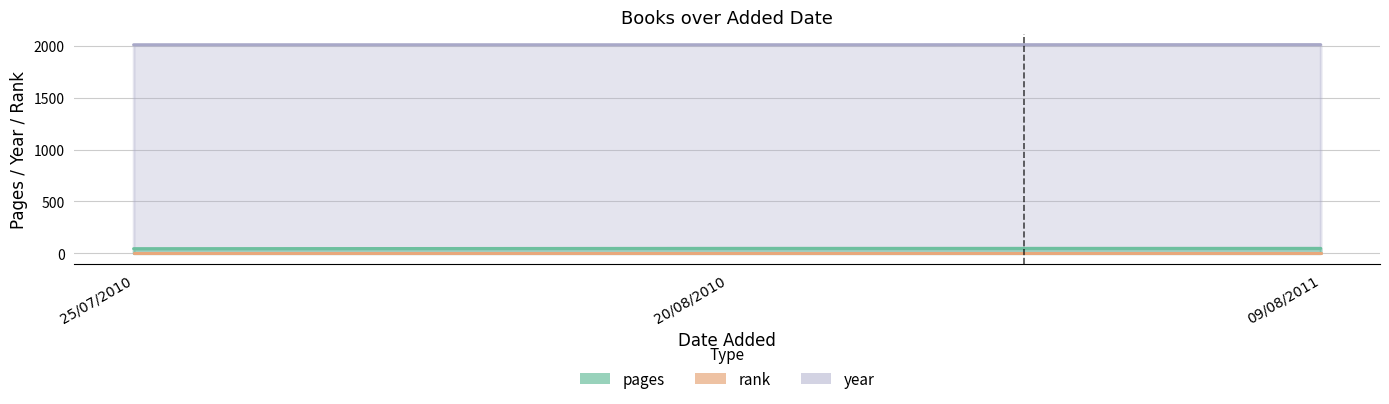

What is the value of the year point at the 3rd from the left?

2011